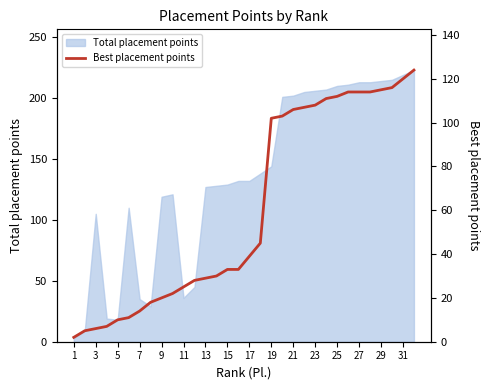

The value of Total placement points at 25 is 378. True or false?

False